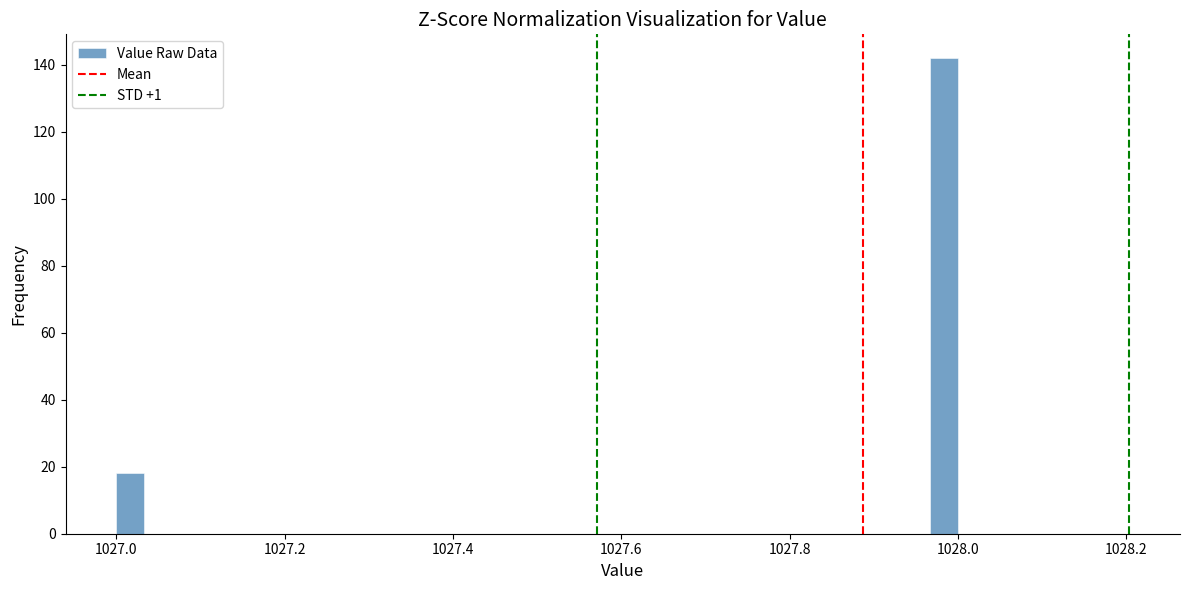

Read against the x-axis, roughly where is the centre of the tallest bar?

1027.98